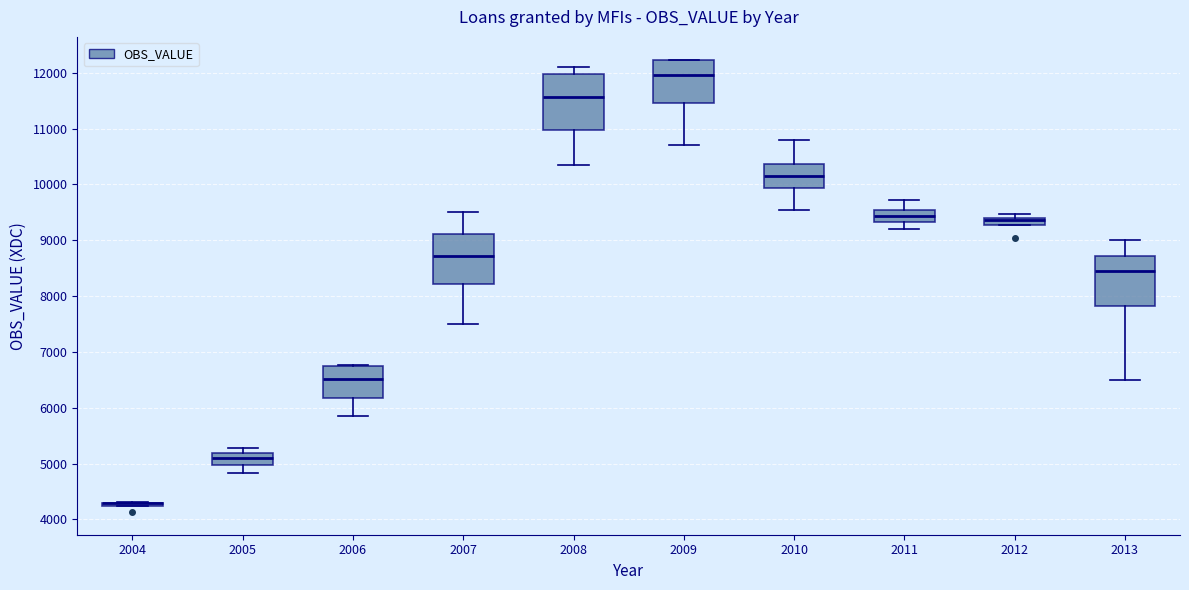

Where is the upper edge of the box at x = 2011 on the y-axis? The values are not printed on the chart, so give them approximately, as read against the axis.

9500